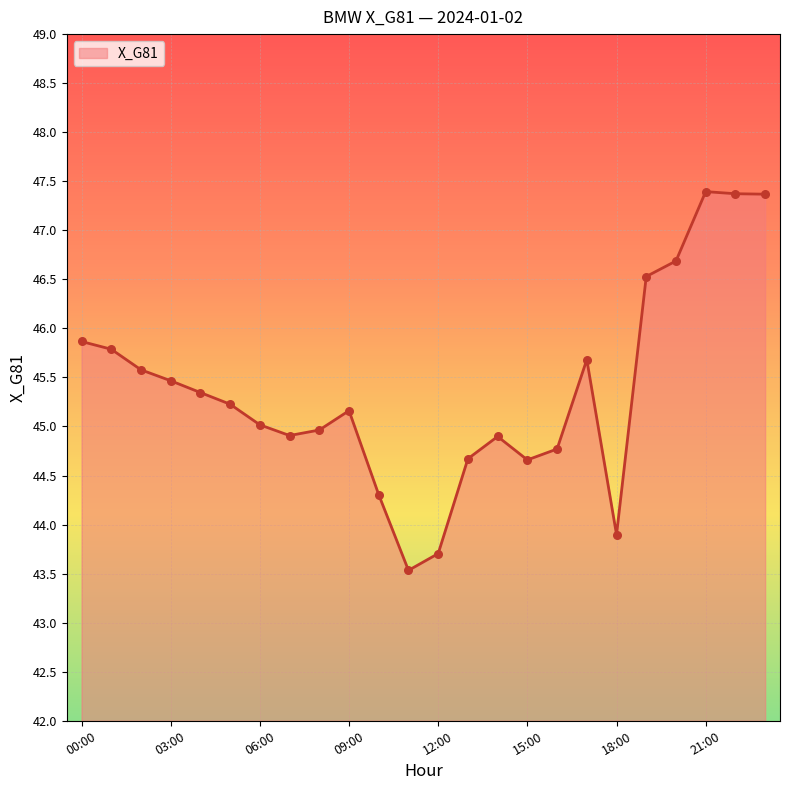

What is the greatest value displayed?

47.4